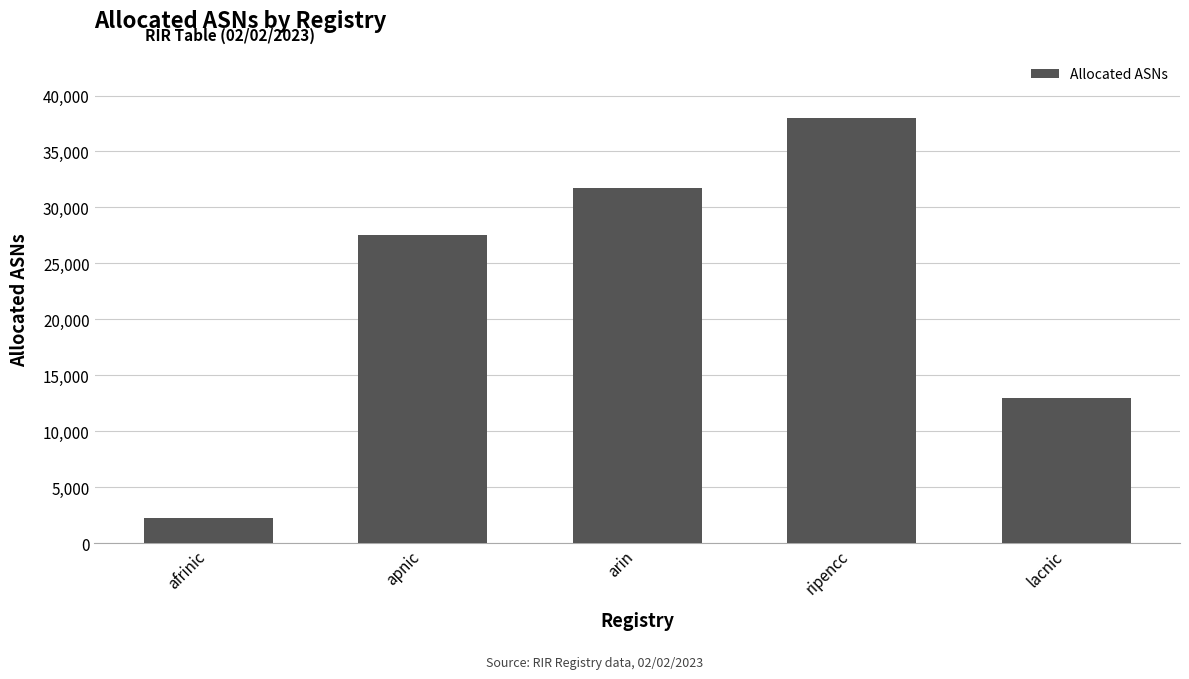

List the labels in order of value, largest first.

ripencc, arin, apnic, lacnic, afrinic